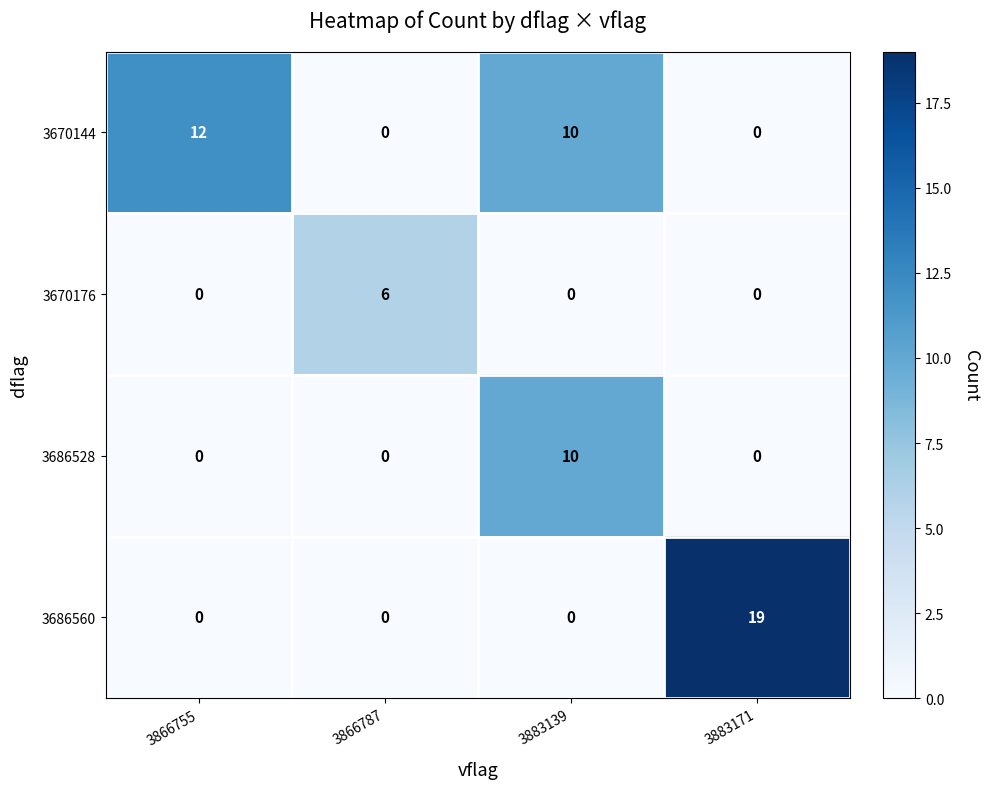

How many 3670144 values are between 0 and 12?

4